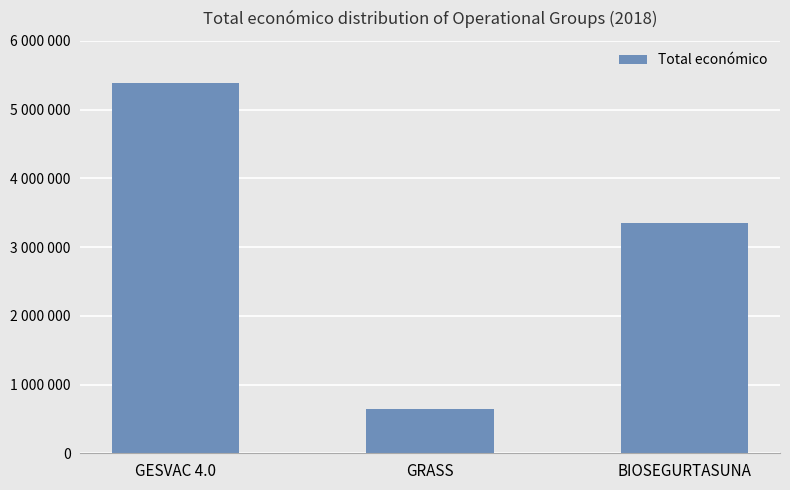

The chart shows a value of 9165312 at GESVAC 4.0. True or false?

False